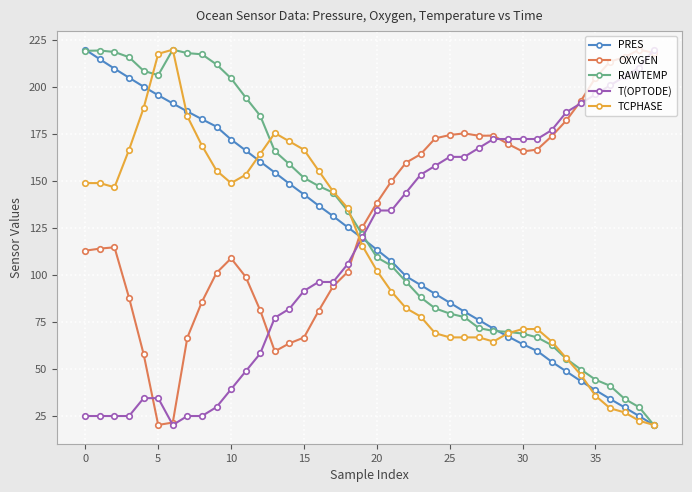

What is the smallest value displayed?

20.0